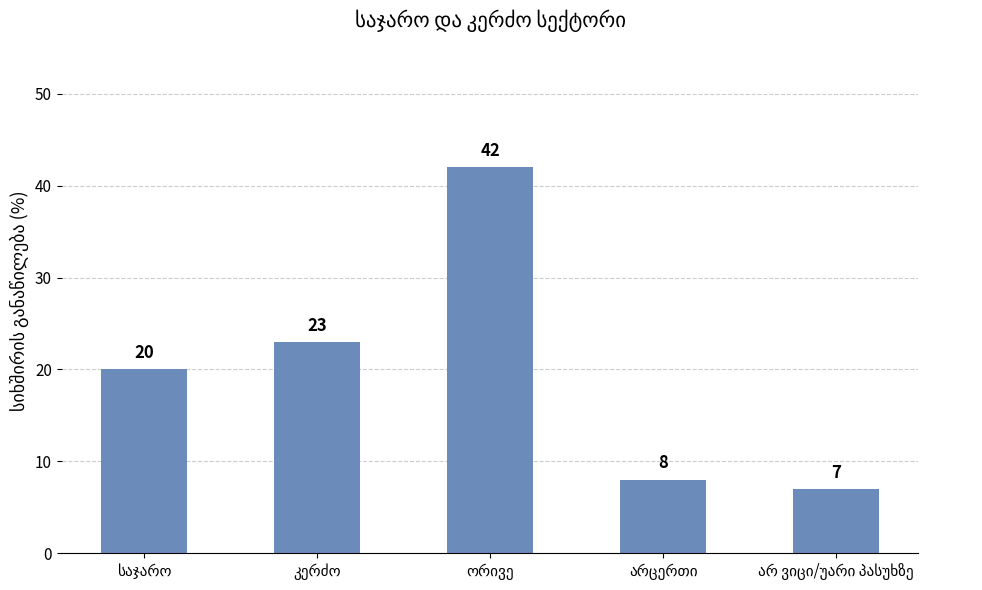

Reading left to right, extract all data points from this chart.

20	23	42	8	7